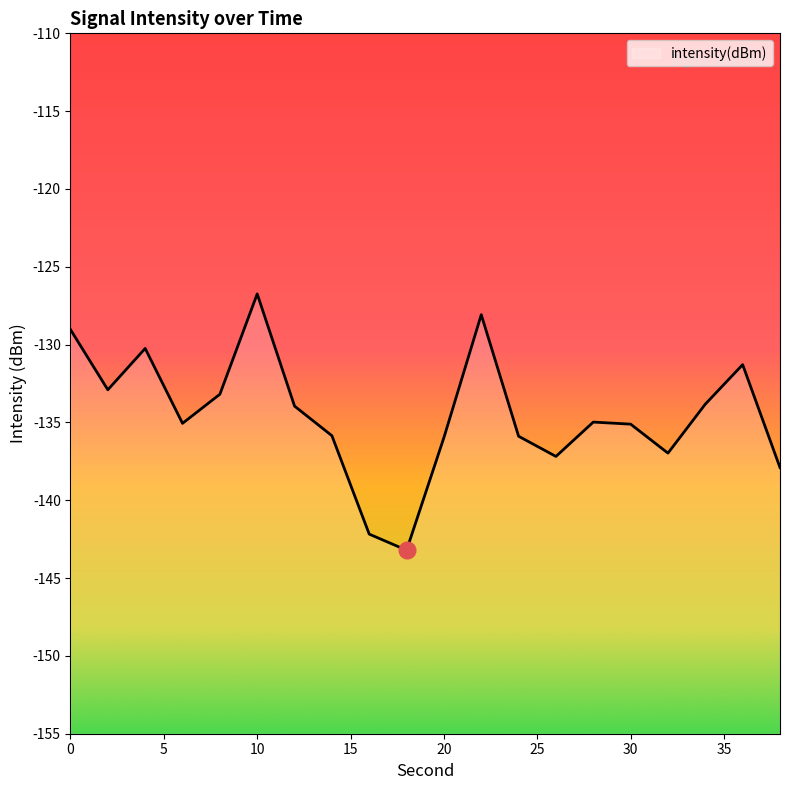

What is the change in value from 16 to 26?

+5.0